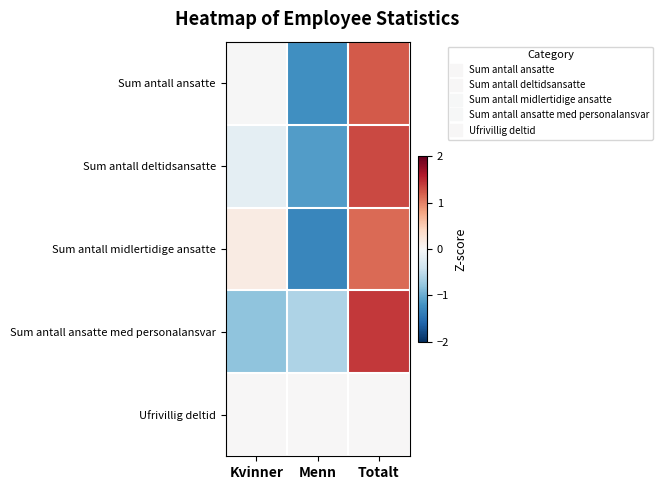

Reading left to right, what are all the values shown in this chart?

Sum antall ansatte: Kvinner=-0.0	Menn=-1.2	Totalt=1.2
Sum antall deltidsansatte: Kvinner=-0.2	Menn=-1.1	Totalt=1.3
Sum antall midlertidige ansatte: Kvinner=0.2	Menn=-1.3	Totalt=1.1
Sum antall ansatte med personalansvar: Kvinner=-0.8	Menn=-0.6	Totalt=1.4
Ufrivillig deltid: Kvinner=0.0	Menn=0.0	Totalt=0.0